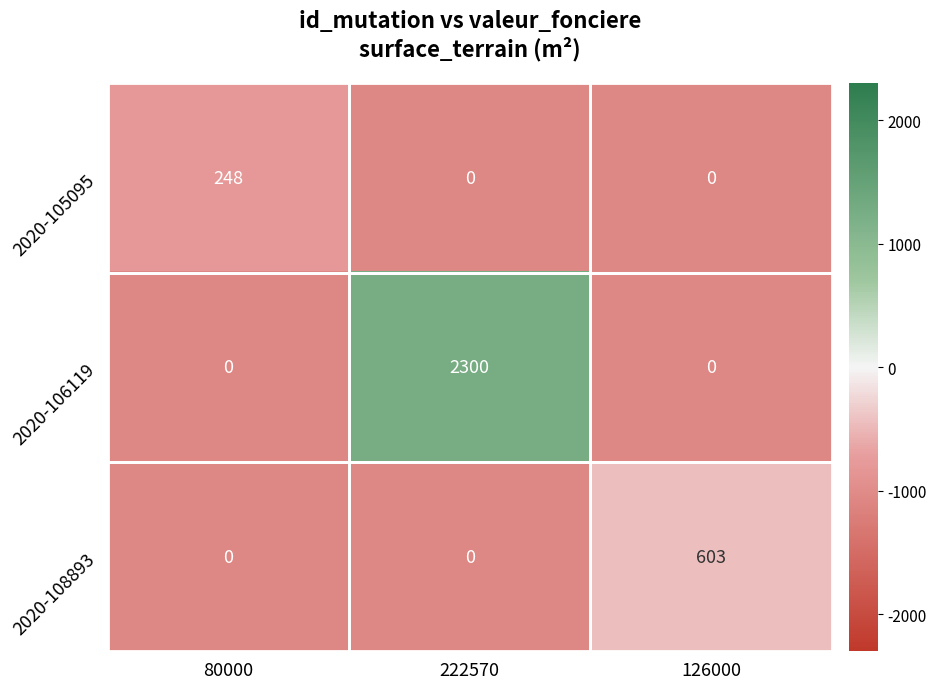

At which category is the sum across all series the highest?

222570